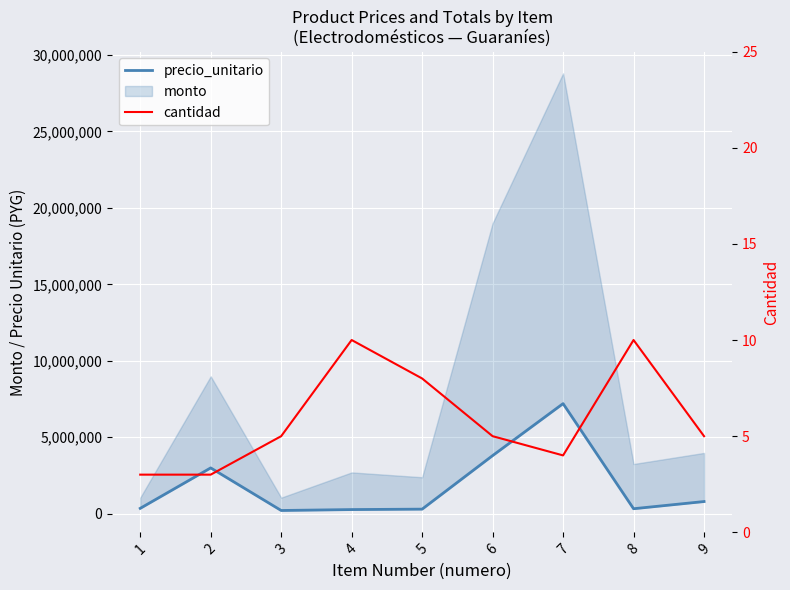

The precio_unitario series shows 795000 at 9. True or false?

True